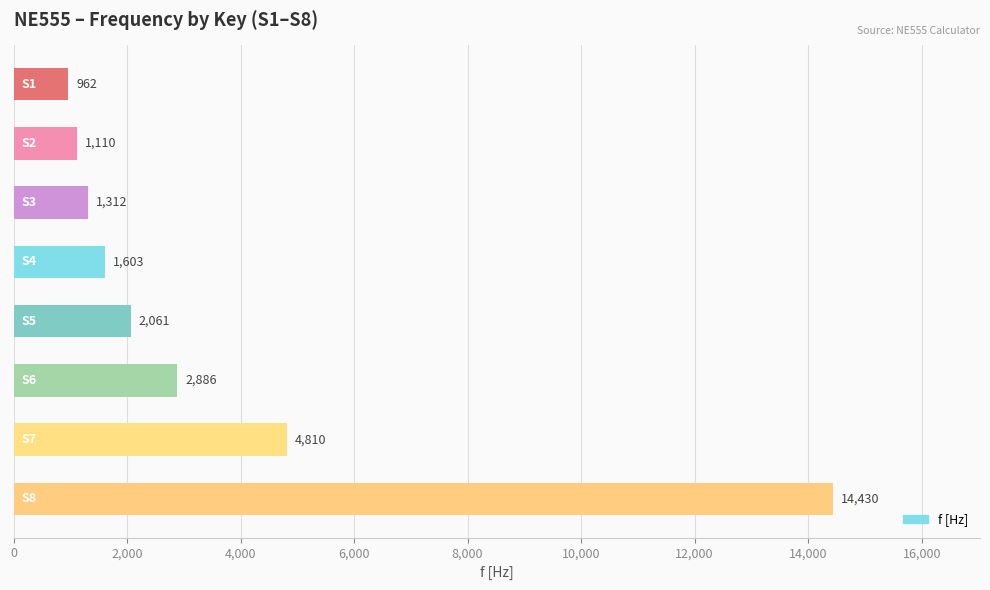

How many data points does each series have?

8